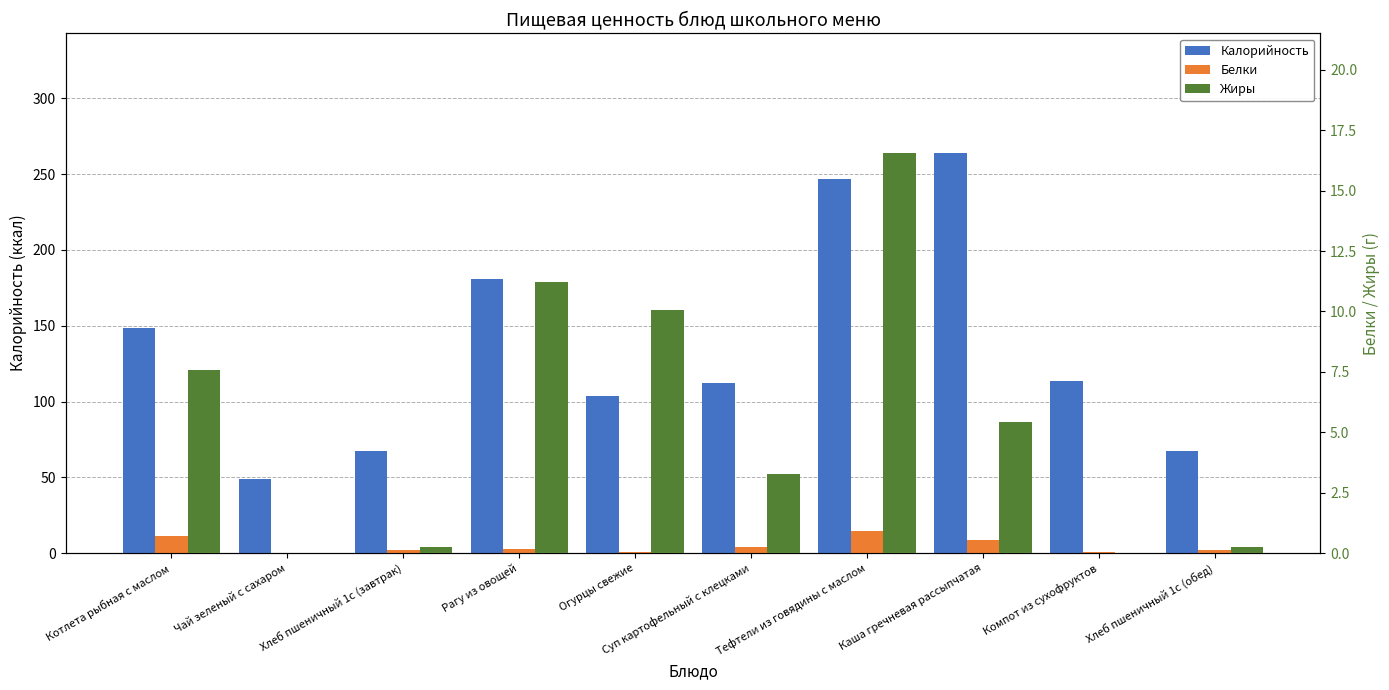

Which label corresponds to the largest value in the chart?

Каша гречневая рассыпчатая